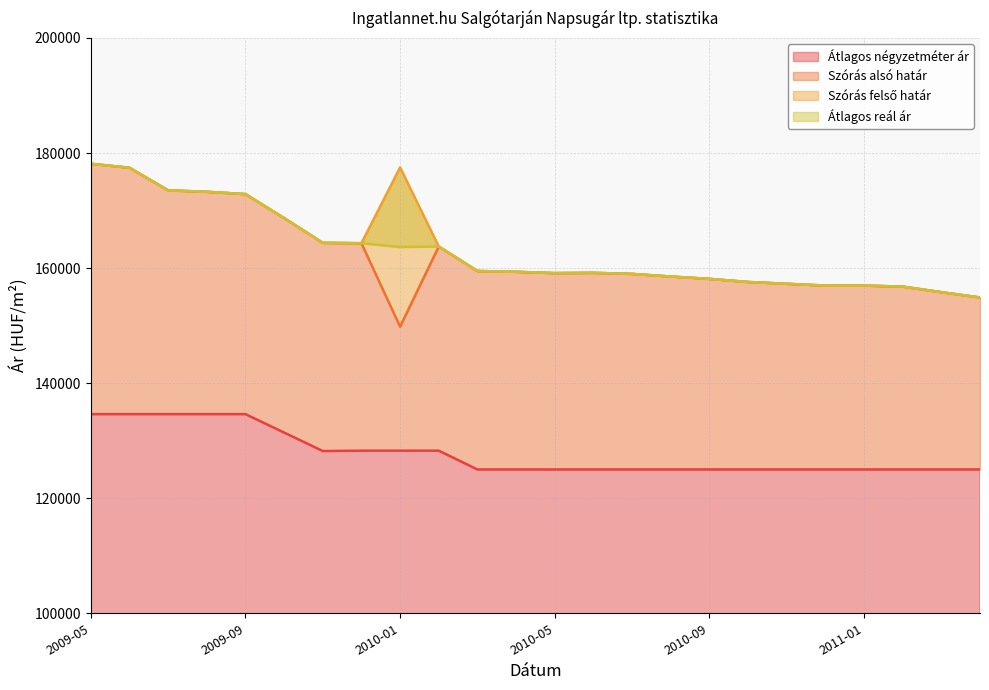

Reading left to right, what are all the values shown in this chart?

Átlagos négyzetméter ár: 2009-05=134615	2009-06=134615	2009-07=134615	2009-08=134615	2009-09=134615	2009-10=131410	2009-11=128205	2009-12=128263	2010-01=128263	2010-02=128263	2010-03=125000	2010-04=125000	2010-05=125000	2010-06=125000	2010-07=125000	2010-08=125000	2010-09=125000	2010-10=125000	2010-11=125000	2010-12=125000	2011-01=125000	2011-02=125000	2011-03=125000	2011-05=125000
Szórás alsó határ: 2009-05=178131	2009-06=177442	2009-07=173513	2009-08=173261	2009-09=172859	2009-10=168694	2009-11=164389	2009-12=164321	2010-01=149814	2010-02=163752	2010-03=159494	2010-04=159356	2010-05=159127	2010-06=159173	2010-07=158990	2010-08=158534	2010-09=158126	2010-10=157585	2010-11=157272	2010-12=156959	2011-01=156959	2011-02=156781	2011-03=155810	2011-05=154894
Szórás felső határ: 2009-05=178131	2009-06=177442	2009-07=173513	2009-08=173261	2009-09=172859	2009-10=168694	2009-11=164389	2009-12=164321	2010-01=177500	2010-02=163752	2010-03=159494	2010-04=159356	2010-05=159127	2010-06=159173	2010-07=158990	2010-08=158534	2010-09=158126	2010-10=157585	2010-11=157272	2010-12=156959	2011-01=156959	2011-02=156781	2011-03=155810	2011-05=154894
Átlagos reál ár: 2009-05=178131	2009-06=177442	2009-07=173513	2009-08=173261	2009-09=172859	2009-10=168694	2009-11=164389	2009-12=164321	2010-01=163657	2010-02=163752	2010-03=159494	2010-04=159356	2010-05=159127	2010-06=159173	2010-07=158990	2010-08=158534	2010-09=158126	2010-10=157585	2010-11=157272	2010-12=156959	2011-01=156959	2011-02=156781	2011-03=155810	2011-05=154894